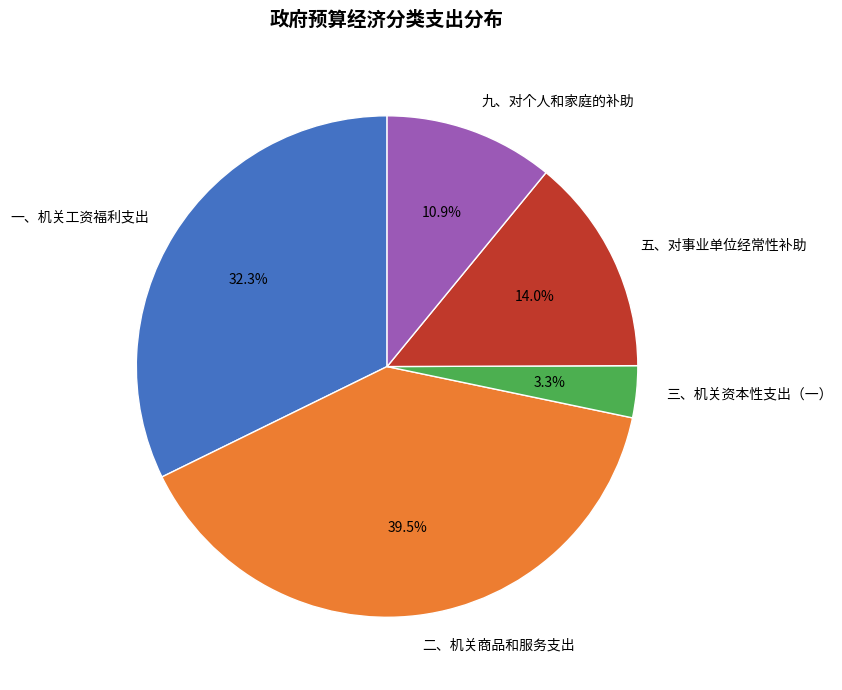

What portion of the pie excludes 二、机关商品和服务支出?

60.5%